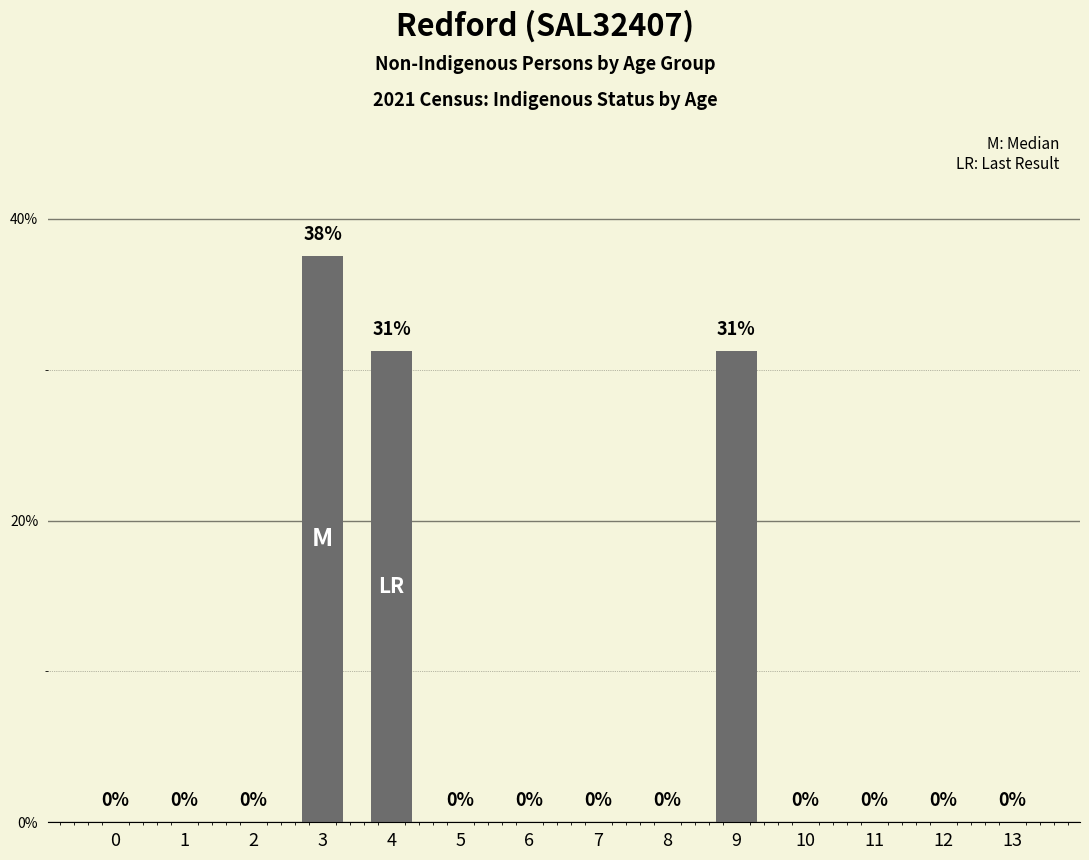

How many positive values are there?

3